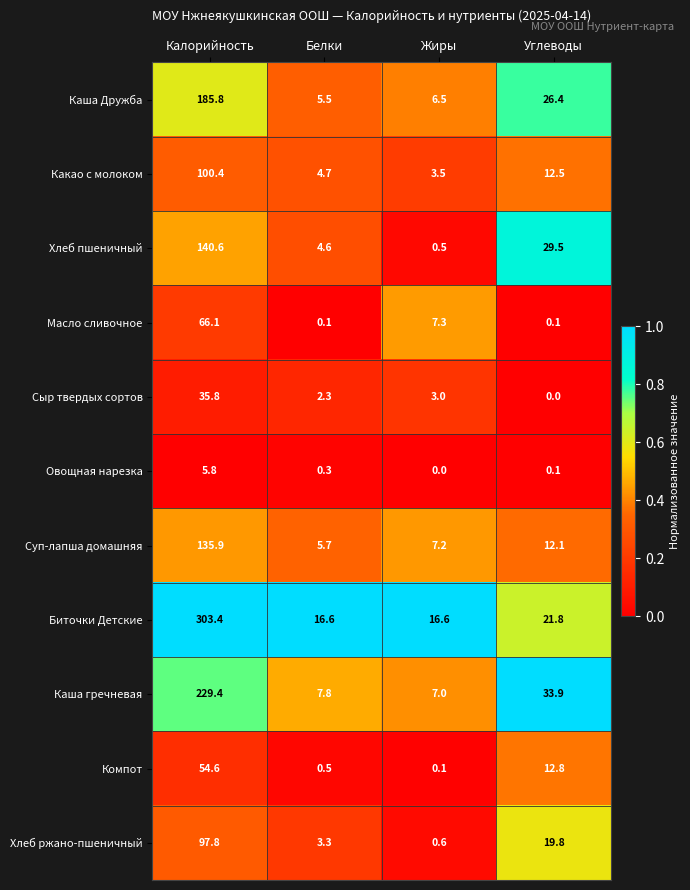

What is the spread (max minus min) of values at Жиры?

16.6